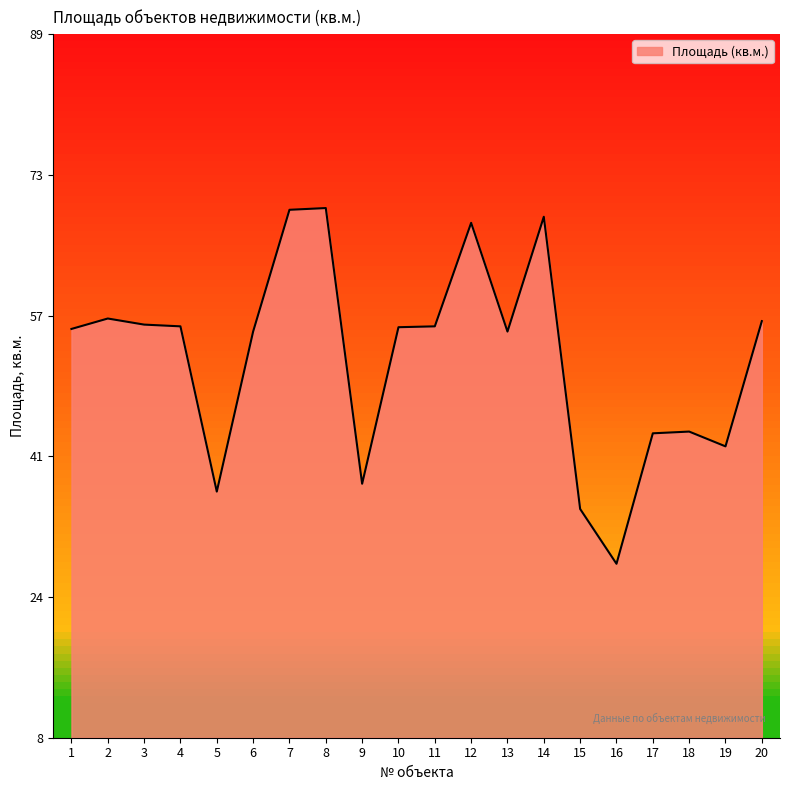

What is the change in value from 5 to 17?

+6.7